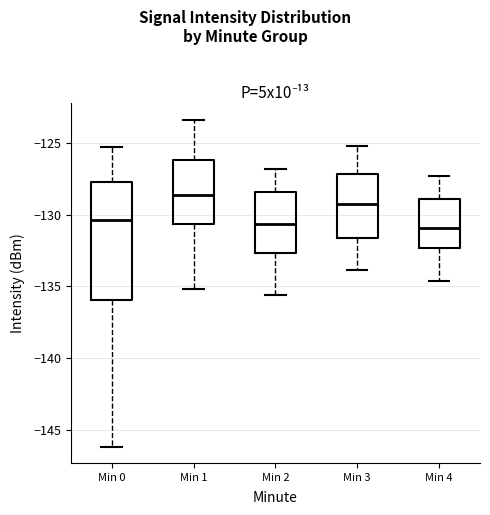

Reading left to right, read every box against the y-axis: the position of its median line, the range the box covers, and the ends of its whiskers. The values are not printed on the chart, so give them approximately, as read against the axis.

Min 0: median -130.5, box -136.0 to -127.5, whiskers -146.0 to -125.5
Min 1: median -128.5, box -130.5 to -126.0, whiskers -135.0 to -123.5
Min 2: median -130.5, box -132.5 to -128.5, whiskers -135.5 to -127.0
Min 3: median -129.0, box -131.5 to -127.0, whiskers -134.0 to -125.0
Min 4: median -131.0, box -132.5 to -129.0, whiskers -134.5 to -127.5